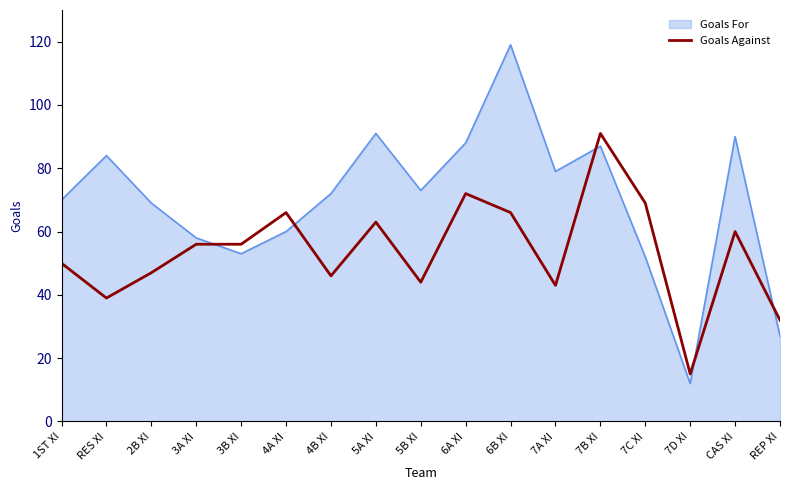

What is the smallest value displayed?

12